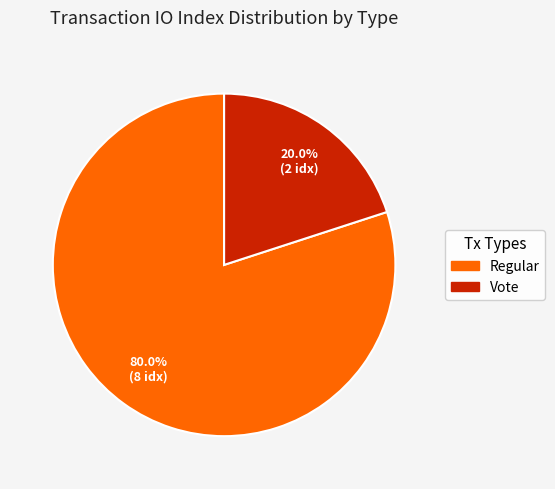

What percentage is NOT represented by Vote?

80.0%